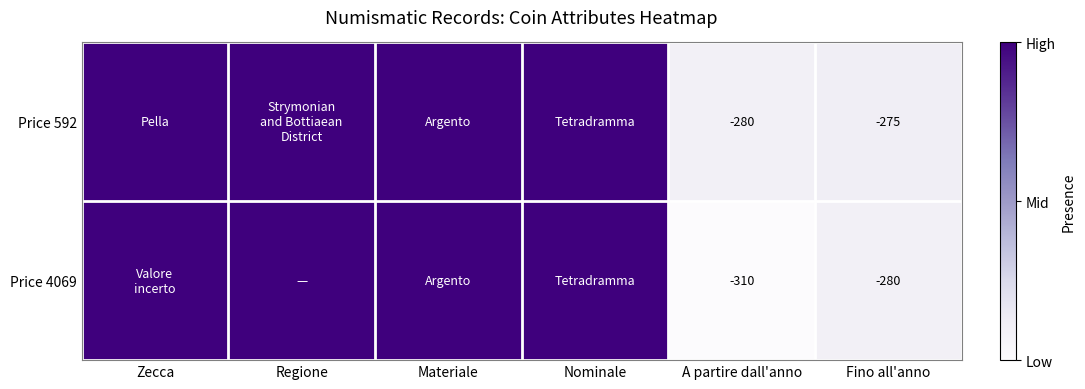

True or false: Price 4069 has a value of 0.4 at Zecca.

False